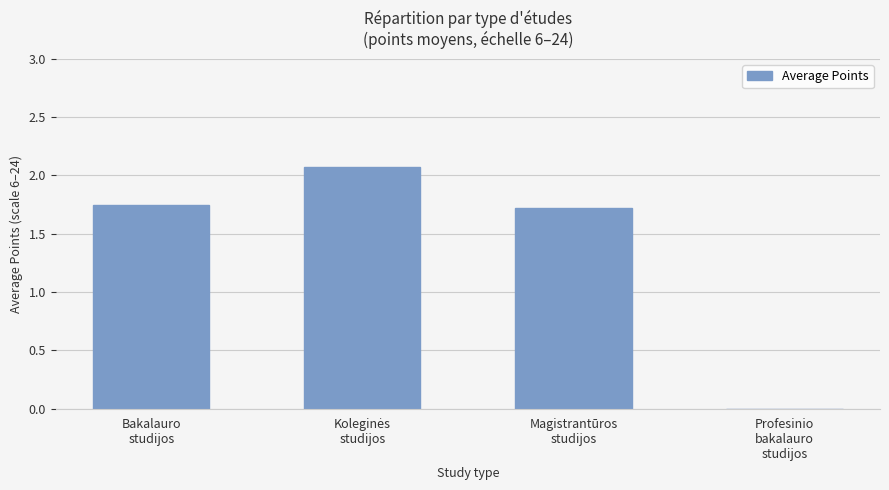

What is the average value?

1.4